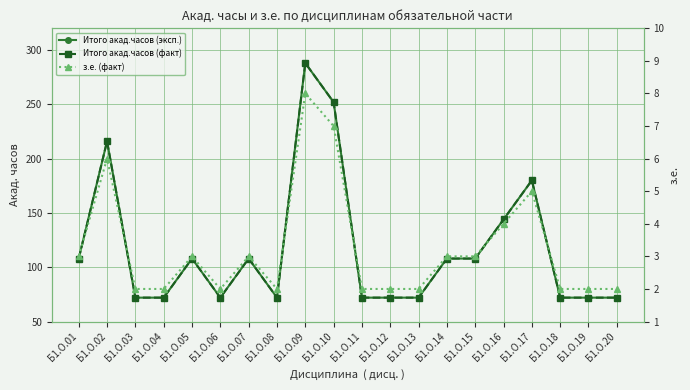

How many values in the з.е. (факт) series exceed 3?

5